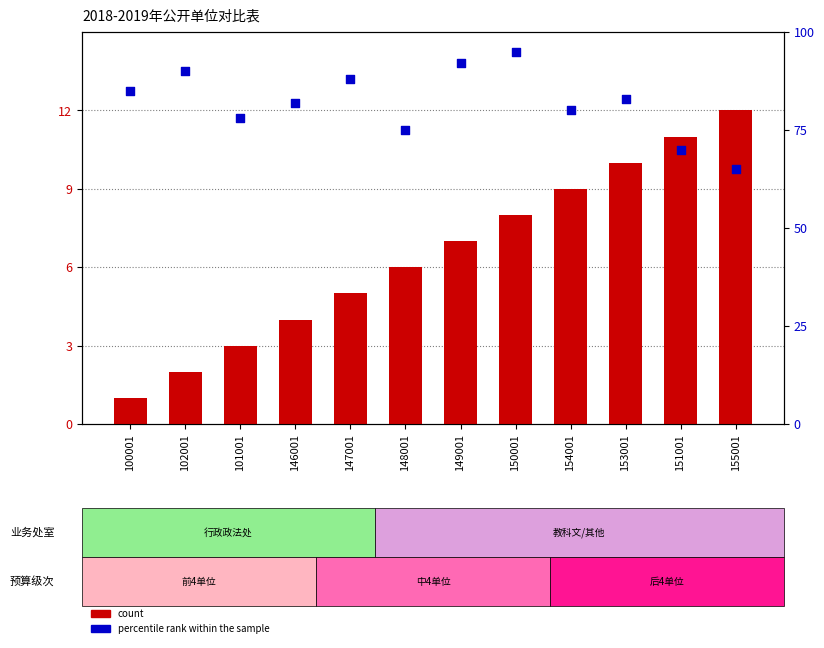

What are all the series names shown in the legend?

count, percentile rank within the sample